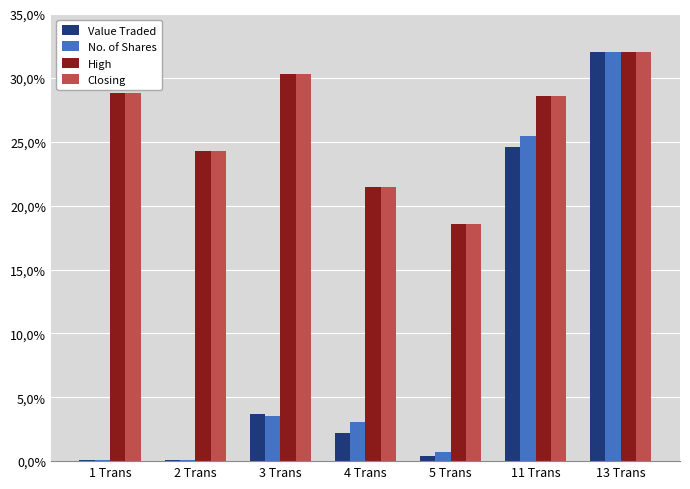

What are all the series names shown in the legend?

Value Traded, No. of Shares, High, Closing